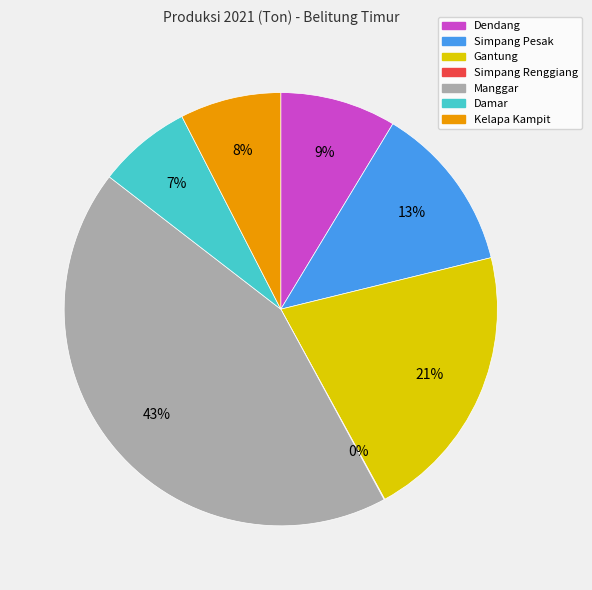

To the nearest percent, what is the average slice percentage?

14%